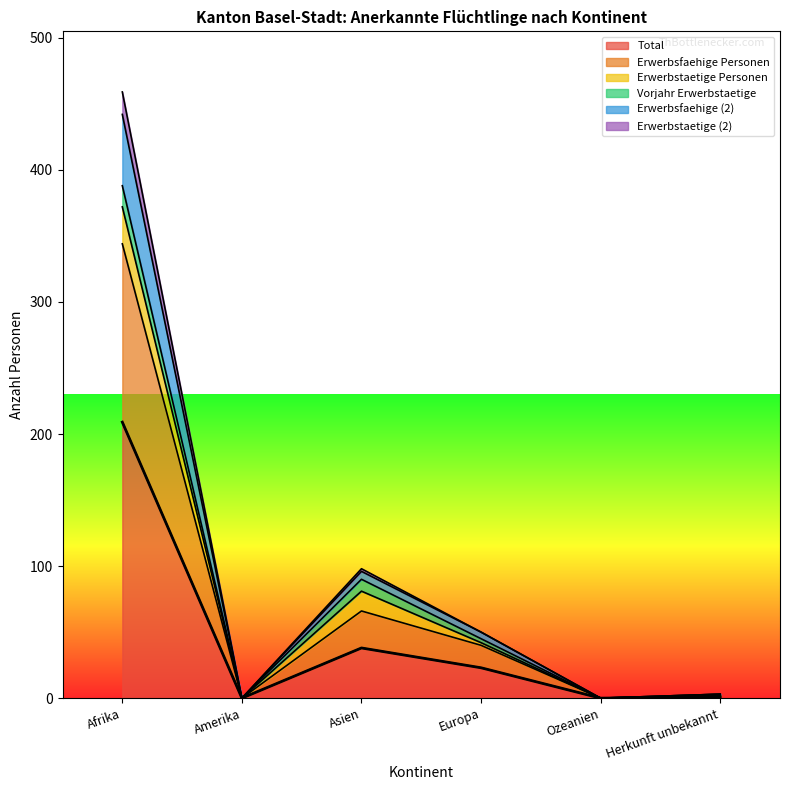

How many lines are shown in the chart?

6